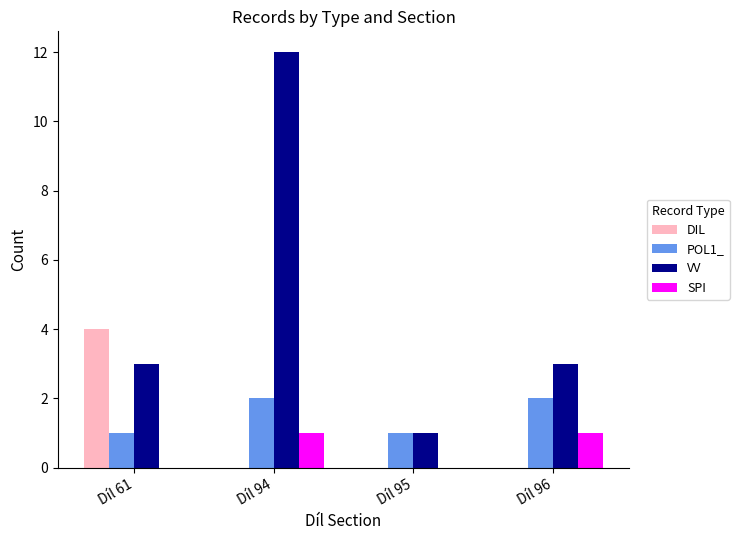

What is the sum of the VV values at Díl 95 and Díl 94?

13